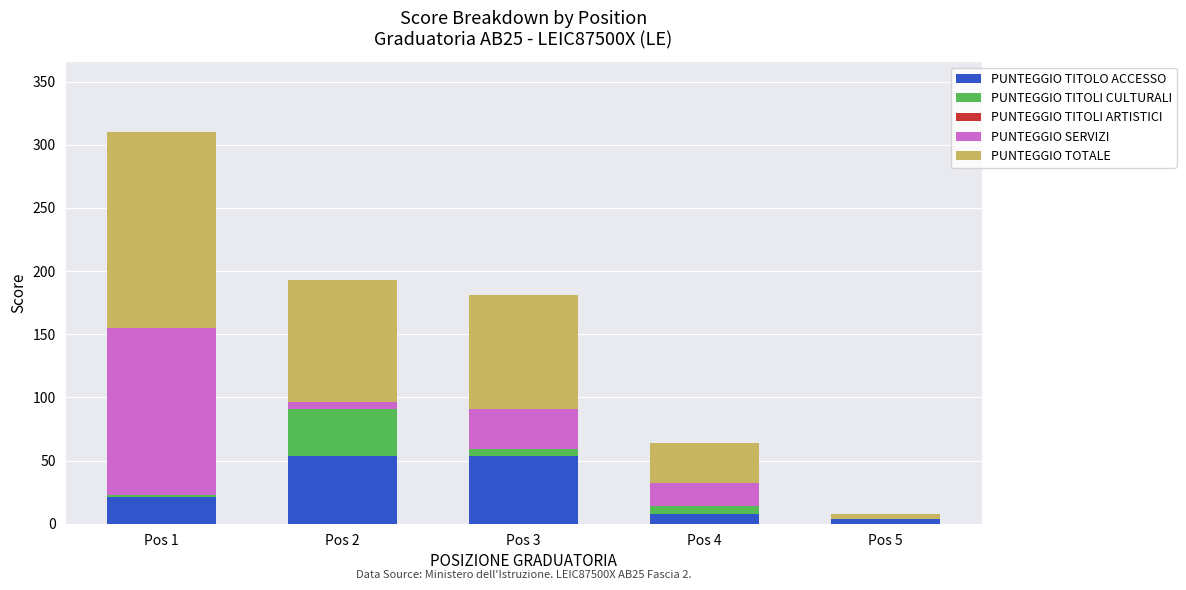

What is the highest value of the PUNTEGGIO TITOLO ACCESSO series?

54.0